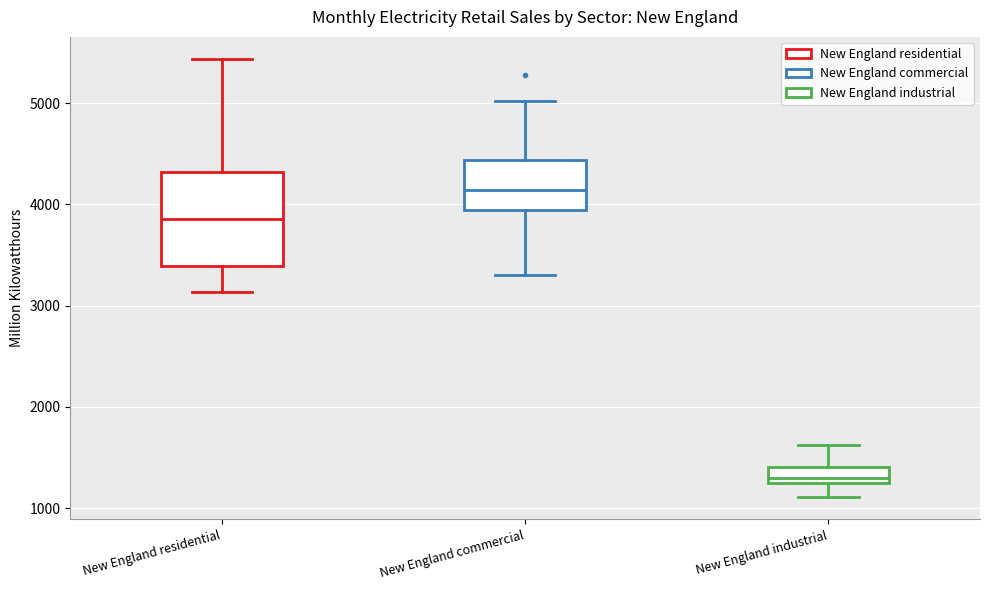

Which box is the tallest, from its lower edge to its upper edge?

New England residential